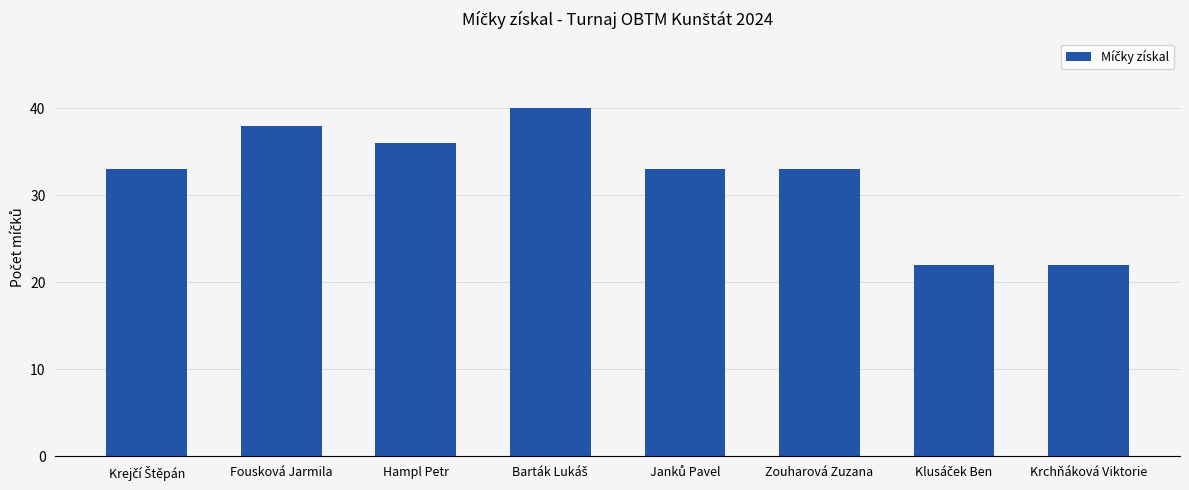

What is the change in value from Fousková Jarmila to Hampl Petr?

-2